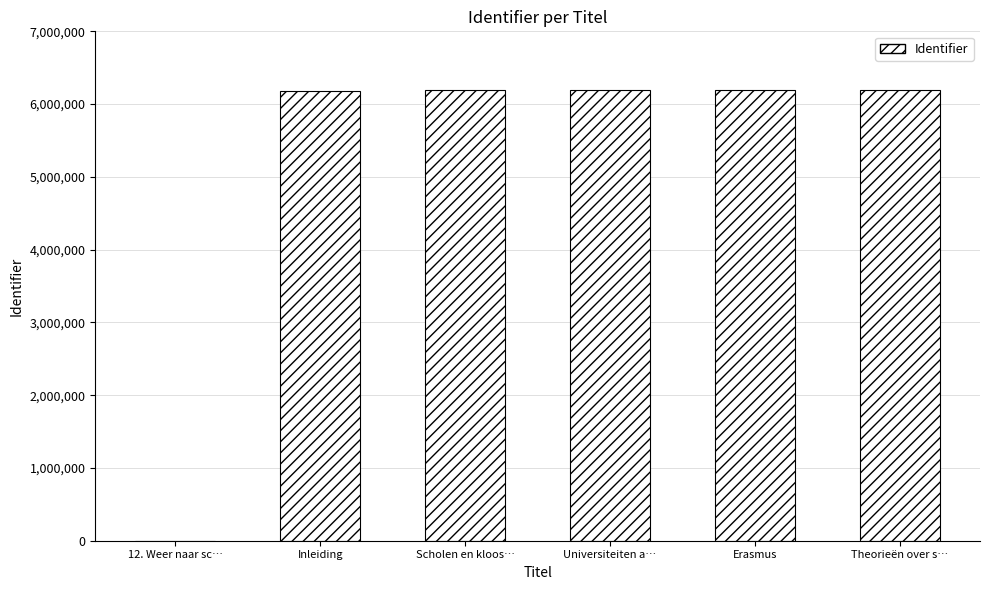

What is the average value?

5157656